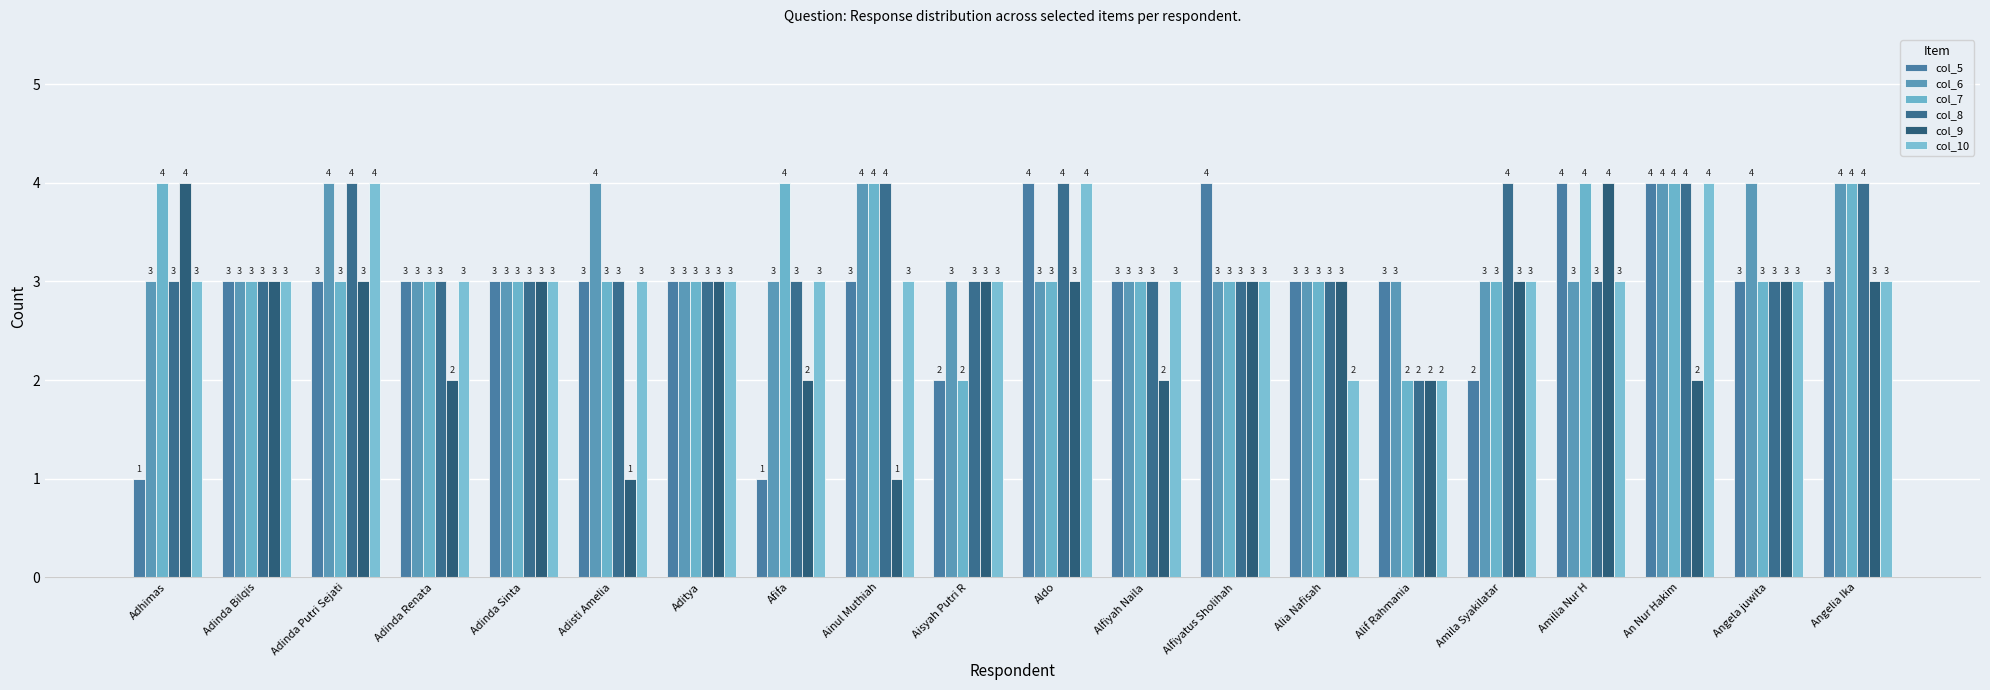

How many data points in col_7 are less than 3?

2